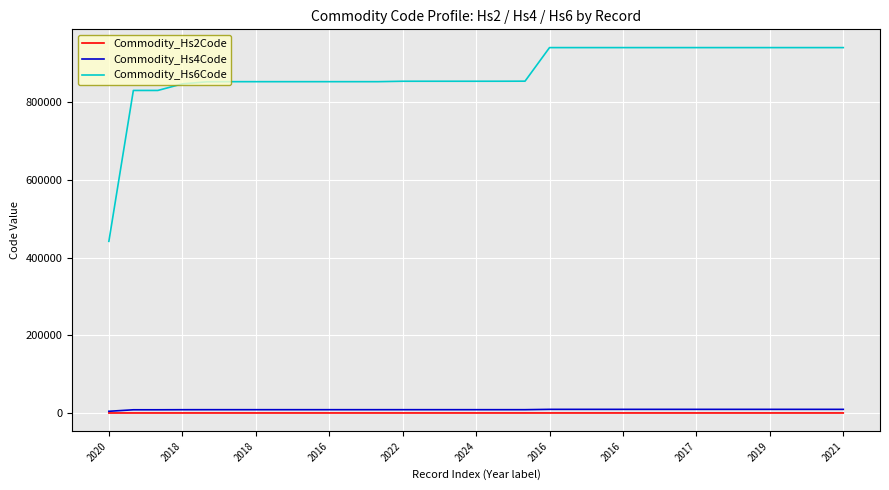

True or false: Commodity_Hs4Code and Commodity_Hs6Code intersect in this chart.

False